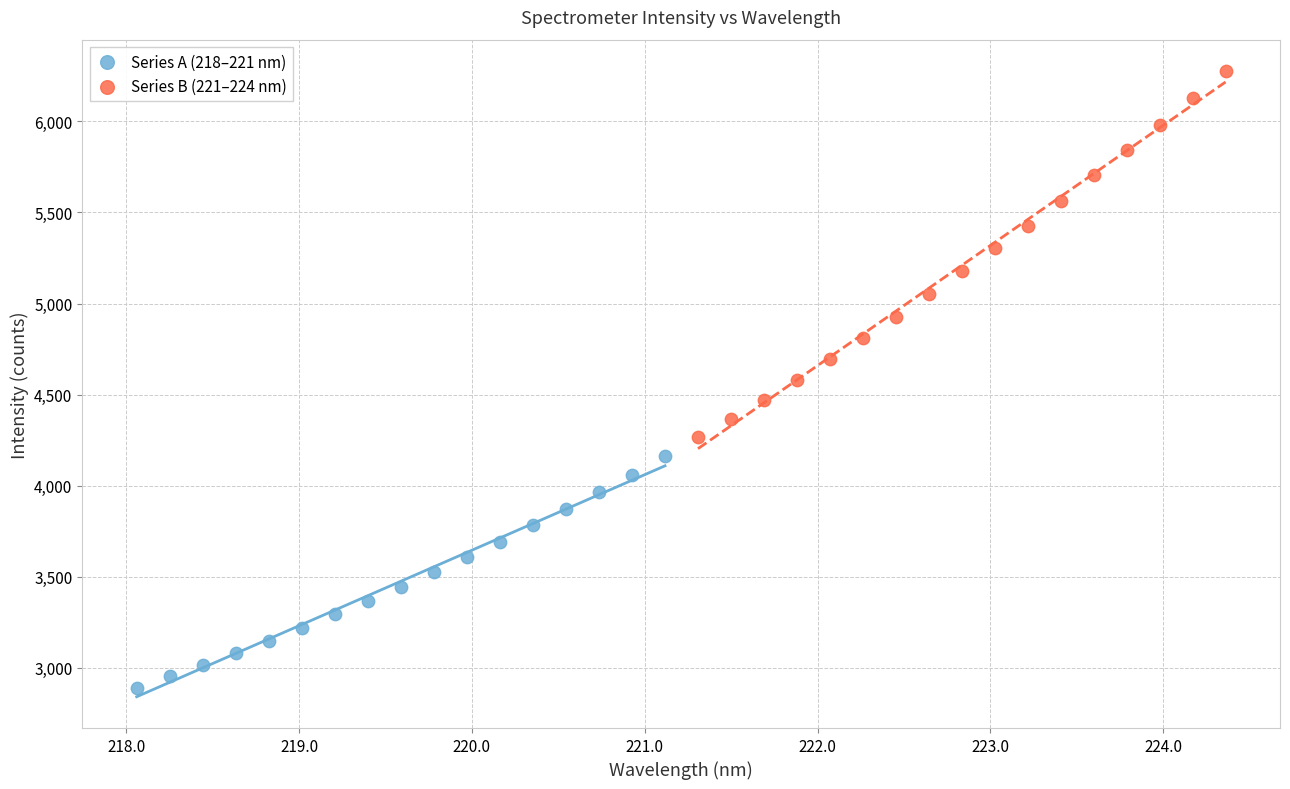

Which series contains the lowest Y value?

Series A (218–221 nm)